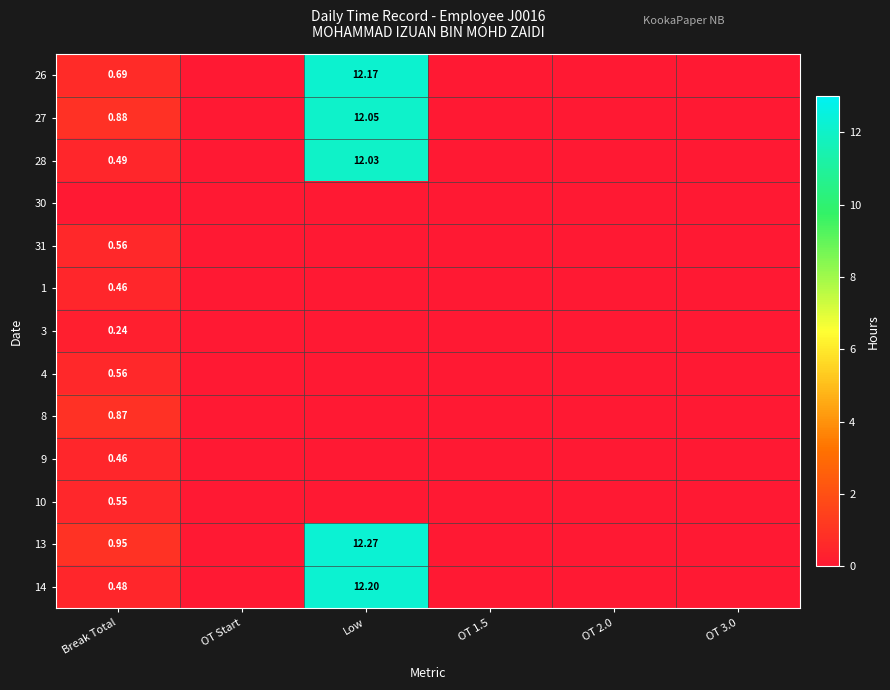

At which category does the chart reach its peak across all series?

Low